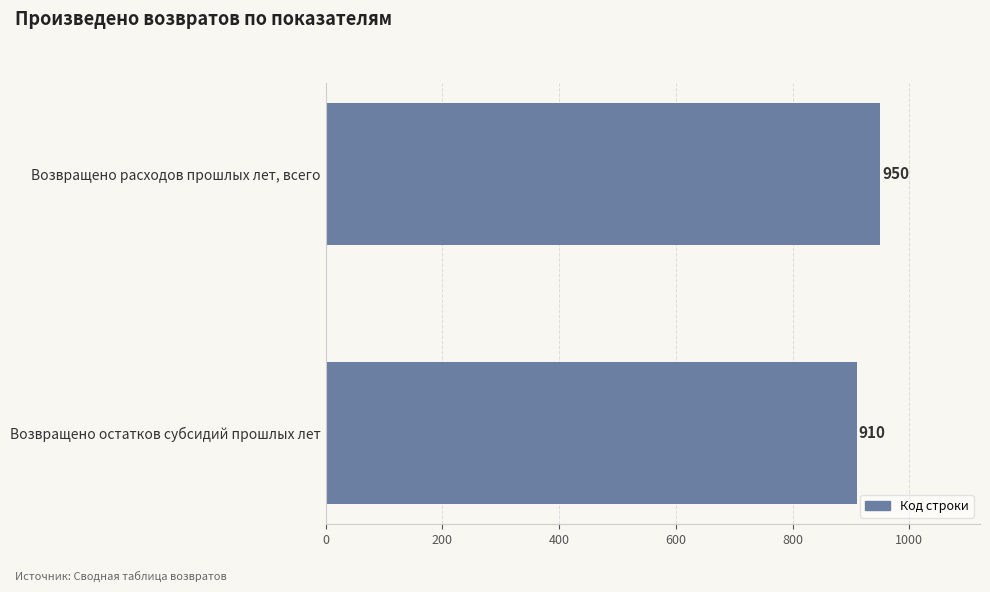

How many data points are less than 950?

1